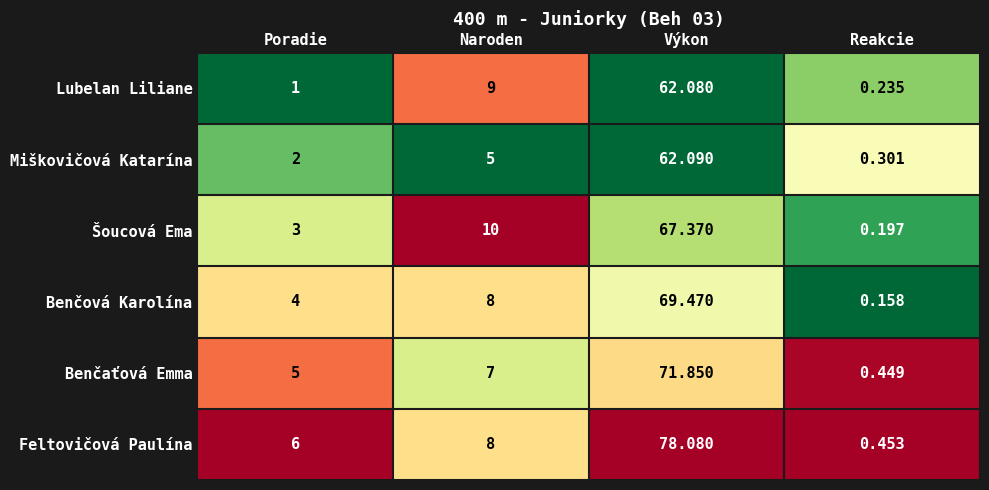

At which category does the chart reach its minimum across all series?

Reakcie